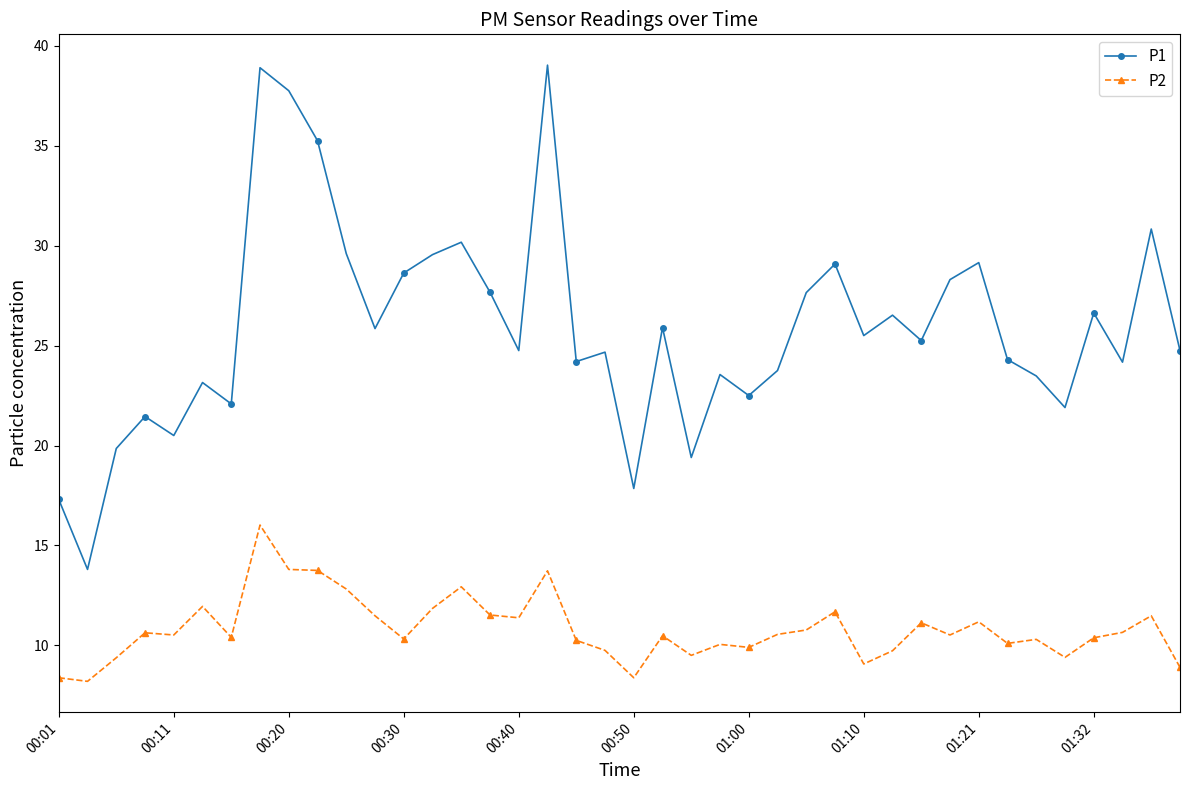

What is the difference between the second highest and minimum values in the P2 series?

5.6